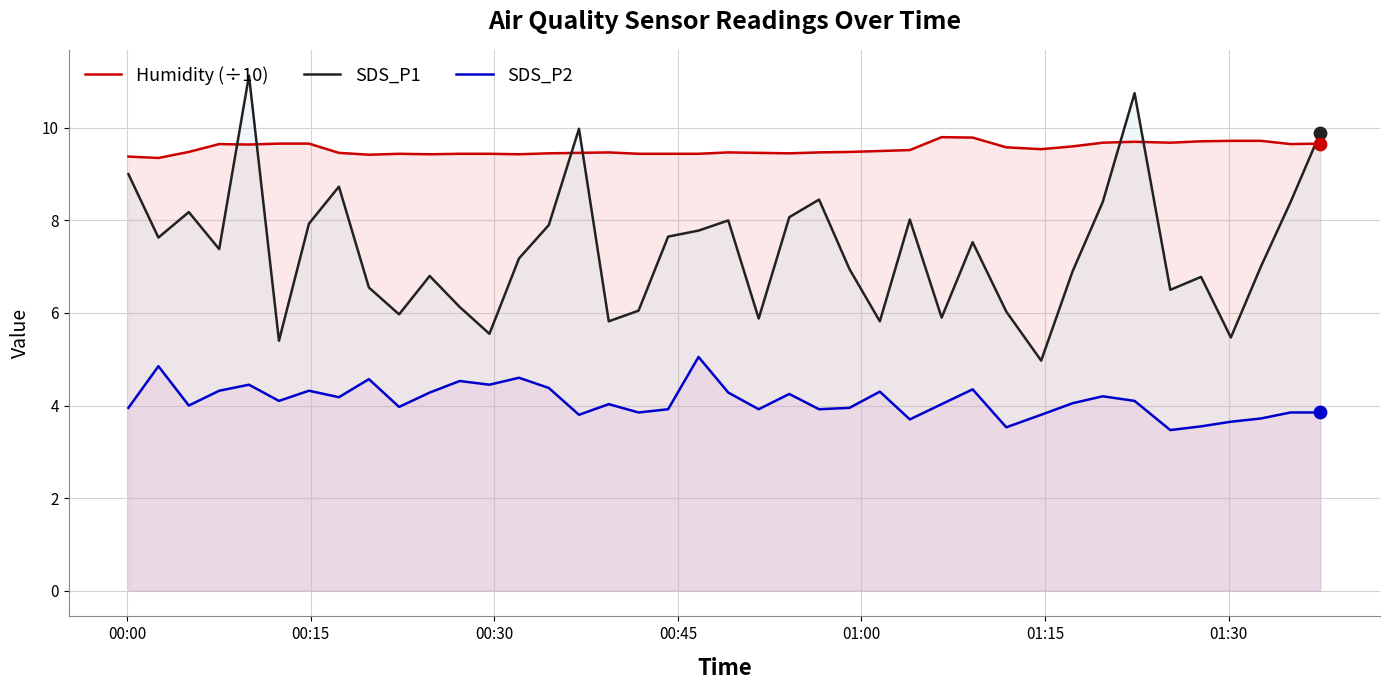

Which series contains the lowest Y value?

SDS_P2